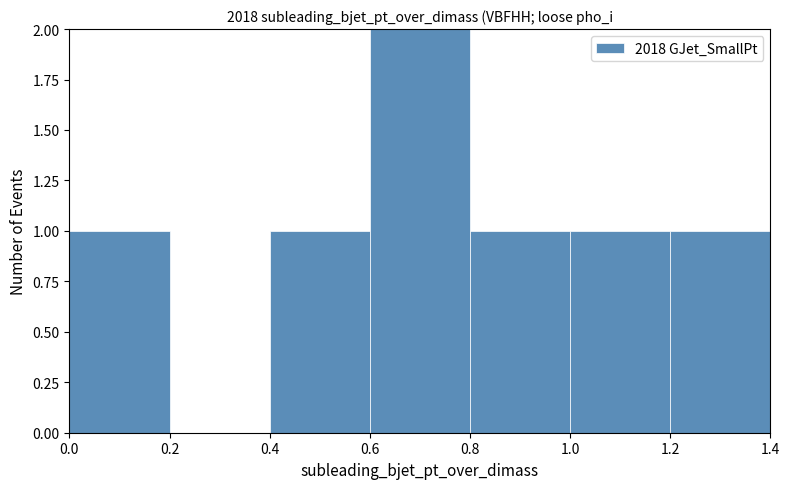

Reading left to right, list every bar in this chart as the range it spans on the x-axis followed by its height. The values are not printed on the chart, so give them approximately, as read against the axis.

0.0 to 0.2: 1
0.2 to 0.4: 0
0.4 to 0.6: 1
0.6 to 0.8: 2
0.8 to 1.0: 1
1.0 to 1.2: 1
1.2 to 1.4: 1